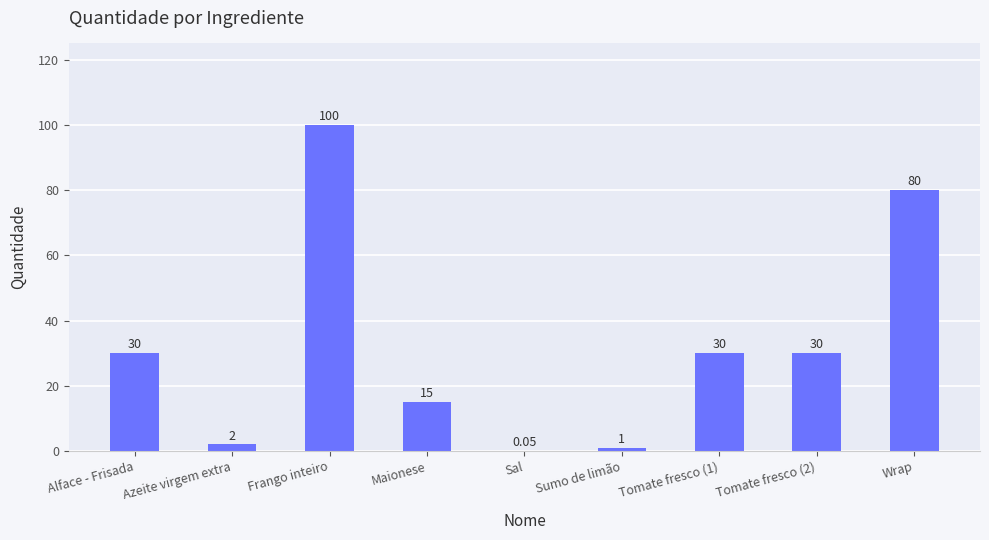

Is it true that the value at Azeite virgem extra is 2.0?

True